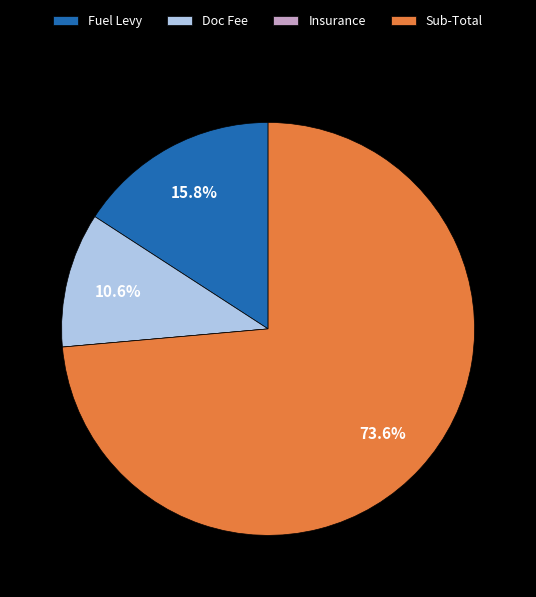

How much of the chart is everything except Fuel Levy?

84.2%